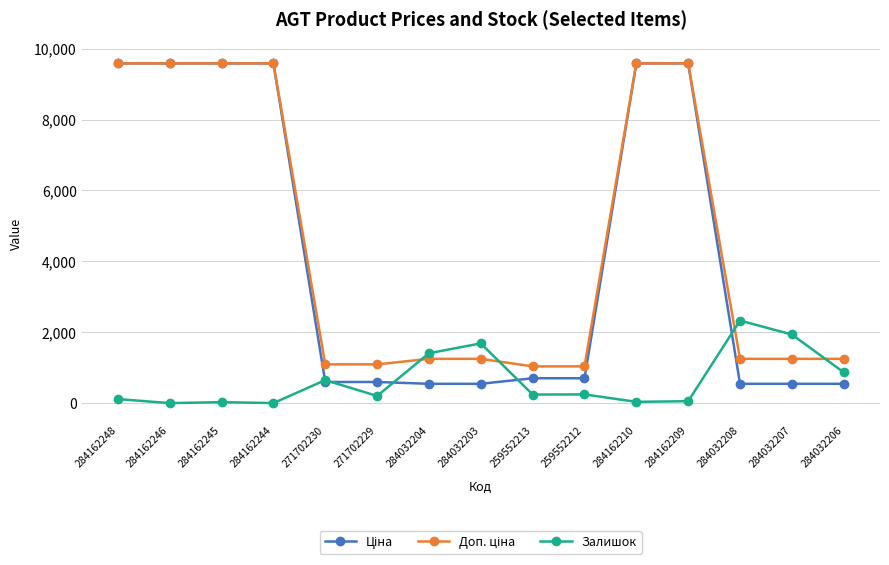

What is the difference between the highest and lowest values at 284032204?

862.0